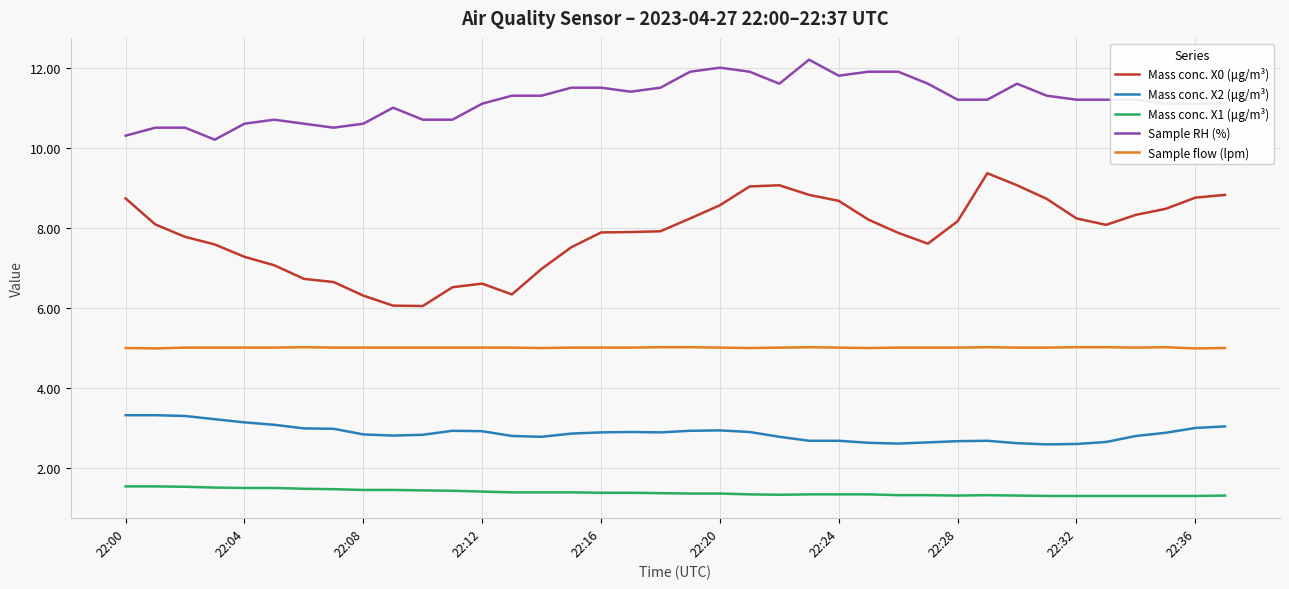

What is the maximum value for Mass conc. X2 (μg/m³)?

3.3